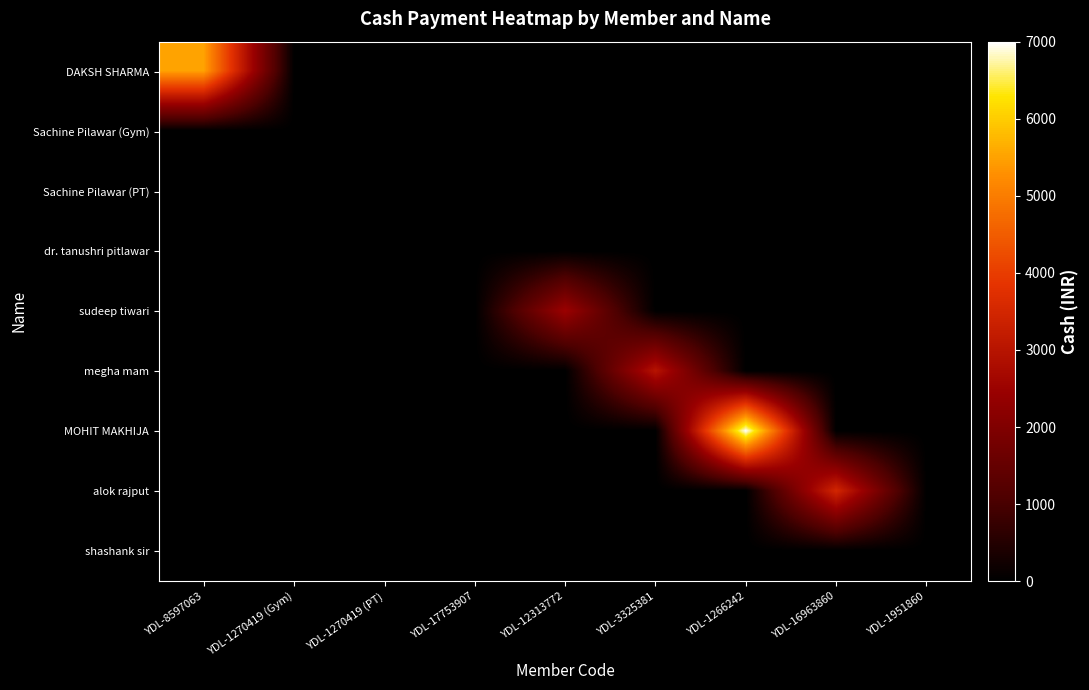

Reading left to right, extract all data points from this chart.

DAKSH SHARMA: YDL-8597063=5500	YDL-1270419 (Gym)=0	YDL-1270419 (PT)=0	YDL-17753907=0	YDL-12313772=0	YDL-3325381=0	YDL-1266242=0	YDL-16963860=0	YDL-1951860=0
Sachine Pilawar (Gym): YDL-8597063=0	YDL-1270419 (Gym)=0	YDL-1270419 (PT)=0	YDL-17753907=0	YDL-12313772=0	YDL-3325381=0	YDL-1266242=0	YDL-16963860=0	YDL-1951860=0
Sachine Pilawar (PT): YDL-8597063=0	YDL-1270419 (Gym)=0	YDL-1270419 (PT)=0	YDL-17753907=0	YDL-12313772=0	YDL-3325381=0	YDL-1266242=0	YDL-16963860=0	YDL-1951860=0
dr. tanushri pitlawar: YDL-8597063=0	YDL-1270419 (Gym)=0	YDL-1270419 (PT)=0	YDL-17753907=0	YDL-12313772=0	YDL-3325381=0	YDL-1266242=0	YDL-16963860=0	YDL-1951860=0
sudeep tiwari: YDL-8597063=0	YDL-1270419 (Gym)=0	YDL-1270419 (PT)=0	YDL-17753907=0	YDL-12313772=2500	YDL-3325381=0	YDL-1266242=0	YDL-16963860=0	YDL-1951860=0
megha mam: YDL-8597063=0	YDL-1270419 (Gym)=0	YDL-1270419 (PT)=0	YDL-17753907=0	YDL-12313772=0	YDL-3325381=3000	YDL-1266242=0	YDL-16963860=0	YDL-1951860=0
MOHIT MAKHIJA: YDL-8597063=0	YDL-1270419 (Gym)=0	YDL-1270419 (PT)=0	YDL-17753907=0	YDL-12313772=0	YDL-3325381=0	YDL-1266242=7000	YDL-16963860=0	YDL-1951860=0
alok rajput: YDL-8597063=0	YDL-1270419 (Gym)=0	YDL-1270419 (PT)=0	YDL-17753907=0	YDL-12313772=0	YDL-3325381=0	YDL-1266242=0	YDL-16963860=3500	YDL-1951860=0
shashank sir: YDL-8597063=0	YDL-1270419 (Gym)=0	YDL-1270419 (PT)=0	YDL-17753907=0	YDL-12313772=0	YDL-3325381=0	YDL-1266242=0	YDL-16963860=0	YDL-1951860=0